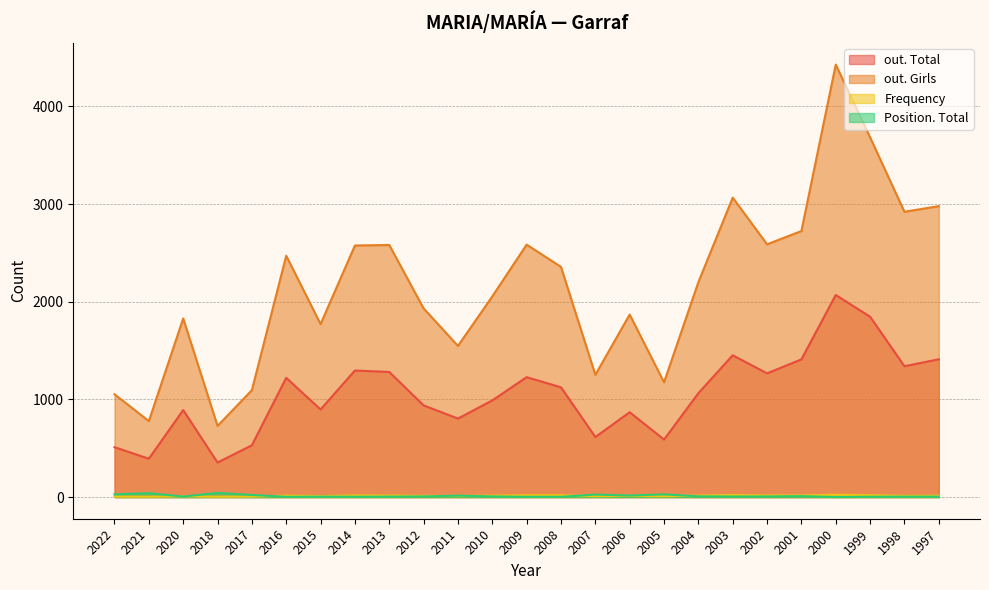

True or false: out. Girls and Frequency intersect in this chart.

False